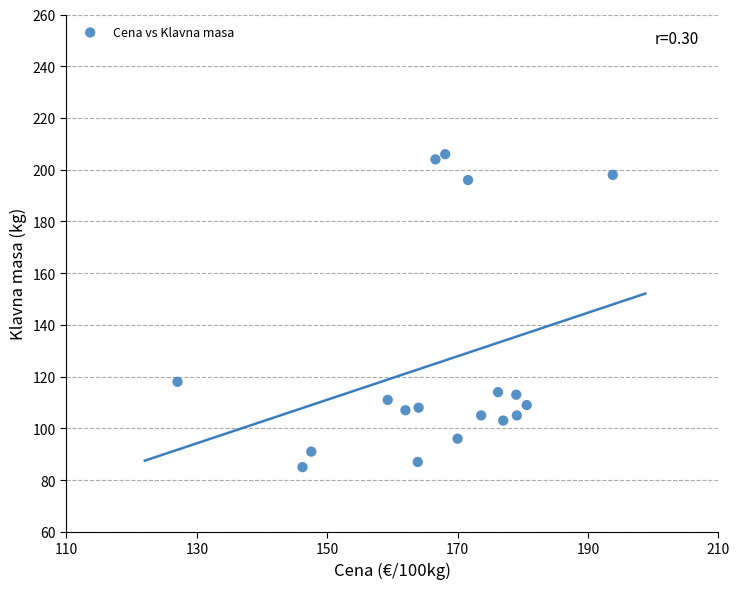

What Y value in the scatter plot is closest to 145?

118